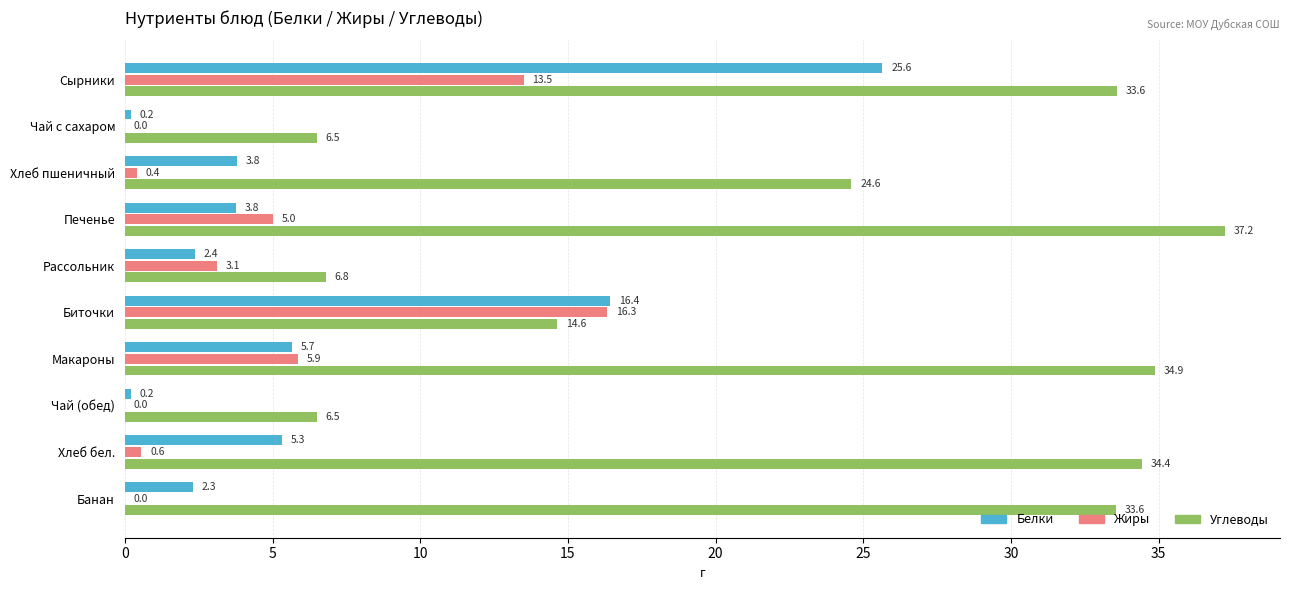

Which series has the largest total across all categories?

Углеводы